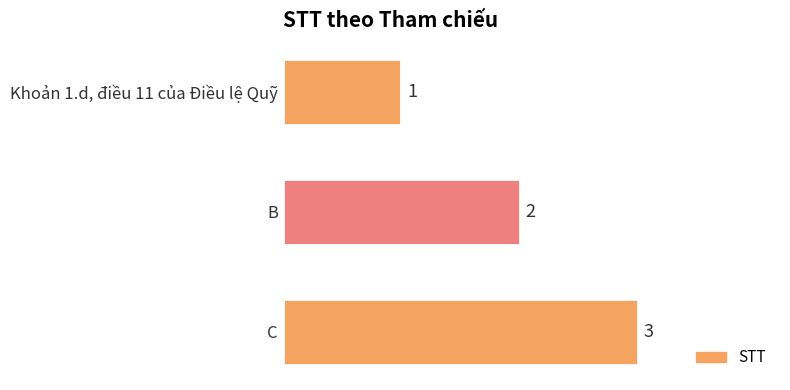

List the labels in order of value, smallest first.

Khoản 1.d, điều 11 của Điều lệ Quỹ, B, C